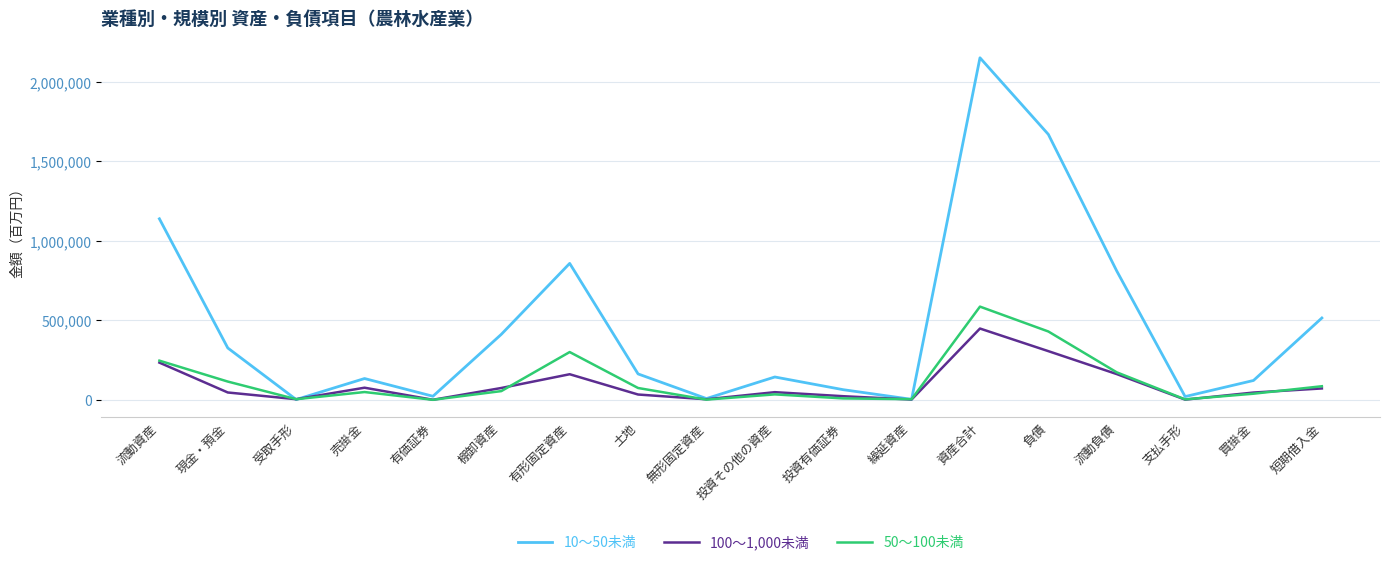

What is the total value across all series at 現金・預金?

486842